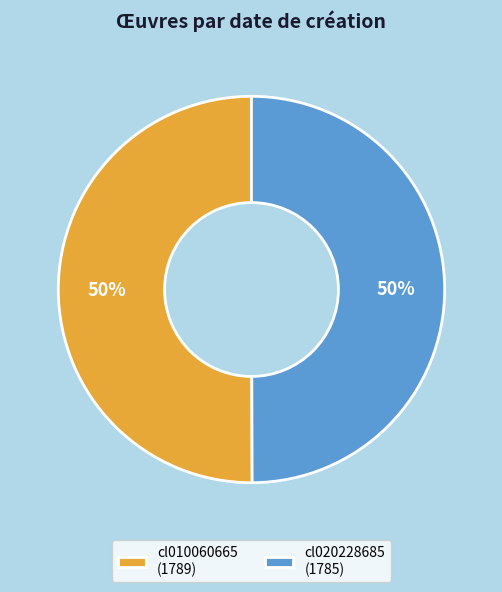

What percentage is the cl020228685 slice, to the nearest percent?

50%